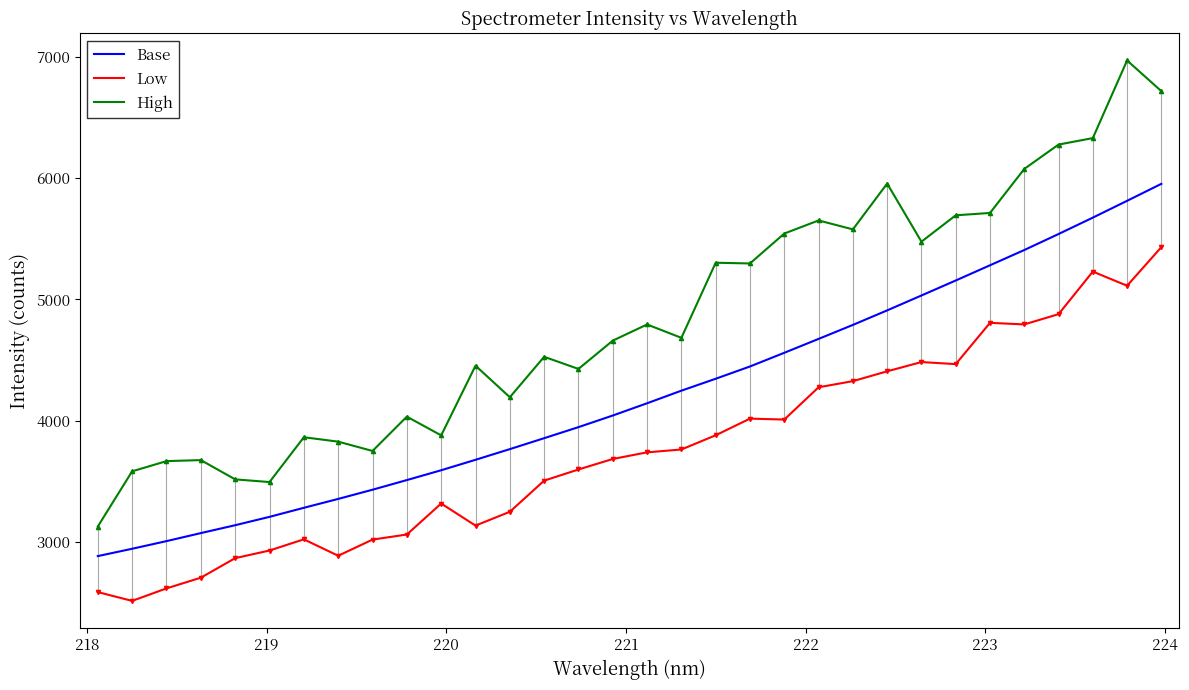

List the series in order of their peak value, lowest first.

Low, Base, High